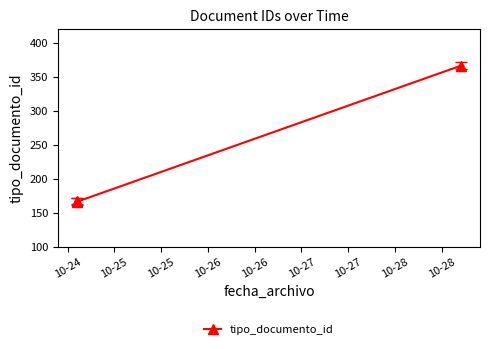

What is the difference between the maximum and second lowest values?

199